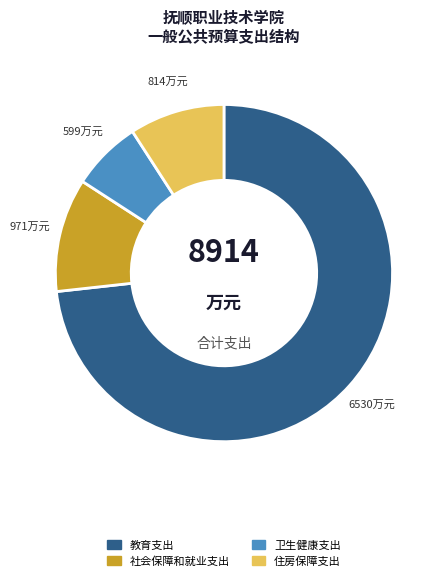

The 住房保障支出 slice represents 9% of the pie. True or false?

True